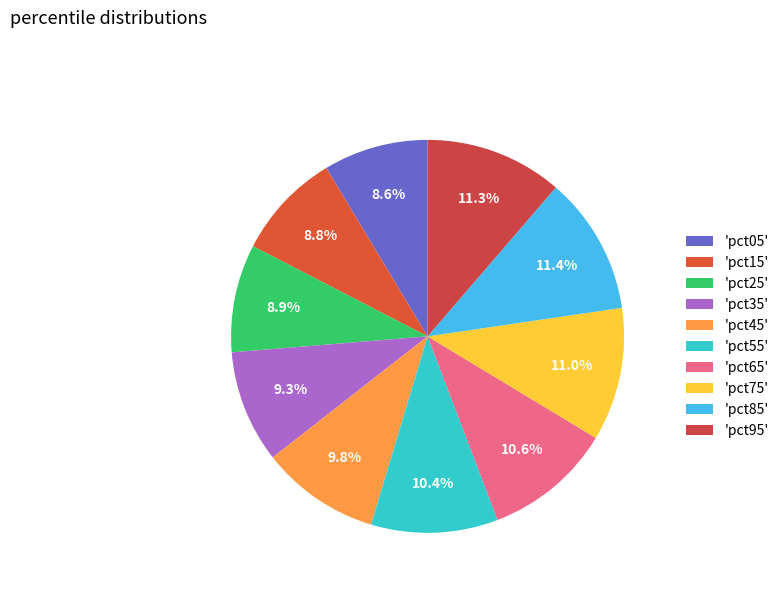

Which category has the smallest portion of the pie?

pct05